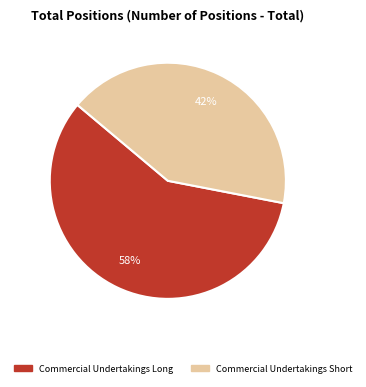

To the nearest percent, what is the average slice percentage?

50%